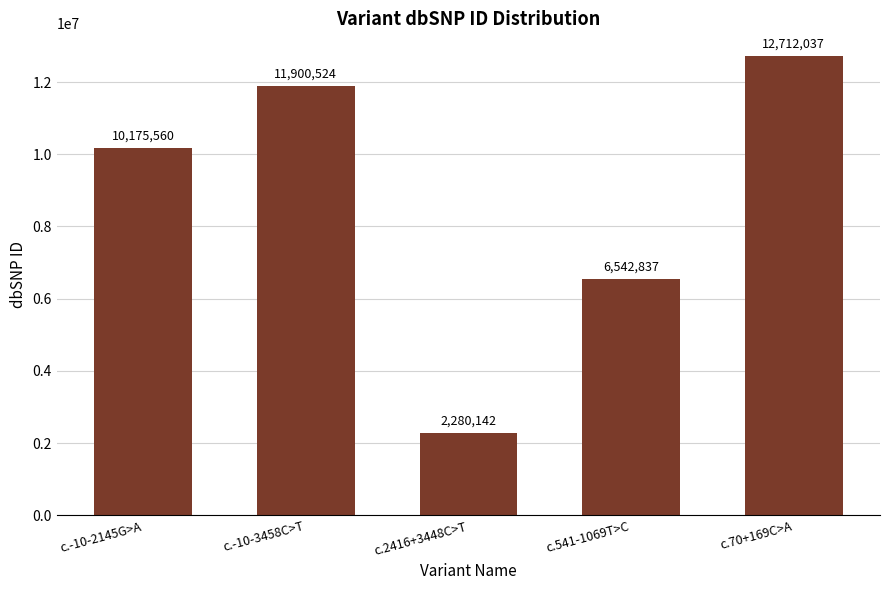

True or false: the data shows 15728553 at c.-10-3458C>T.

False